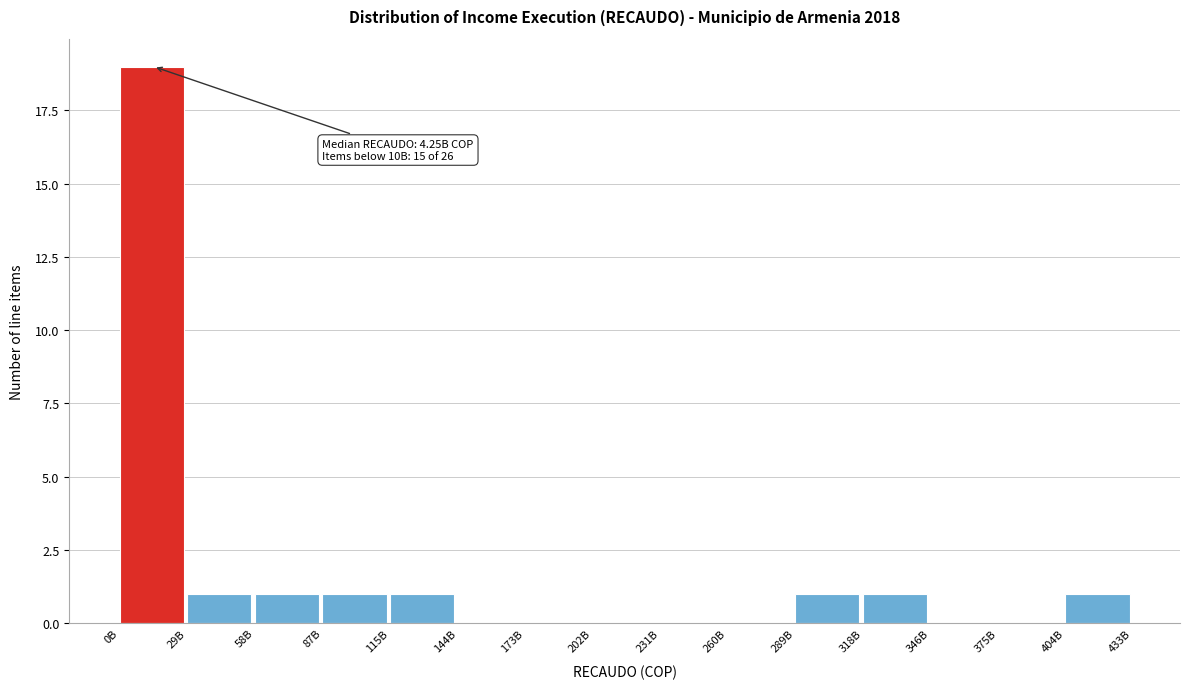

Reading left to right, what are all the values shown in this chart?

0B=19	29B=1	58B=1	87B=1	115B=1	144B=0	173B=0	202B=0	231B=0	260B=0	289B=1	318B=1	346B=0	375B=0	404B=1